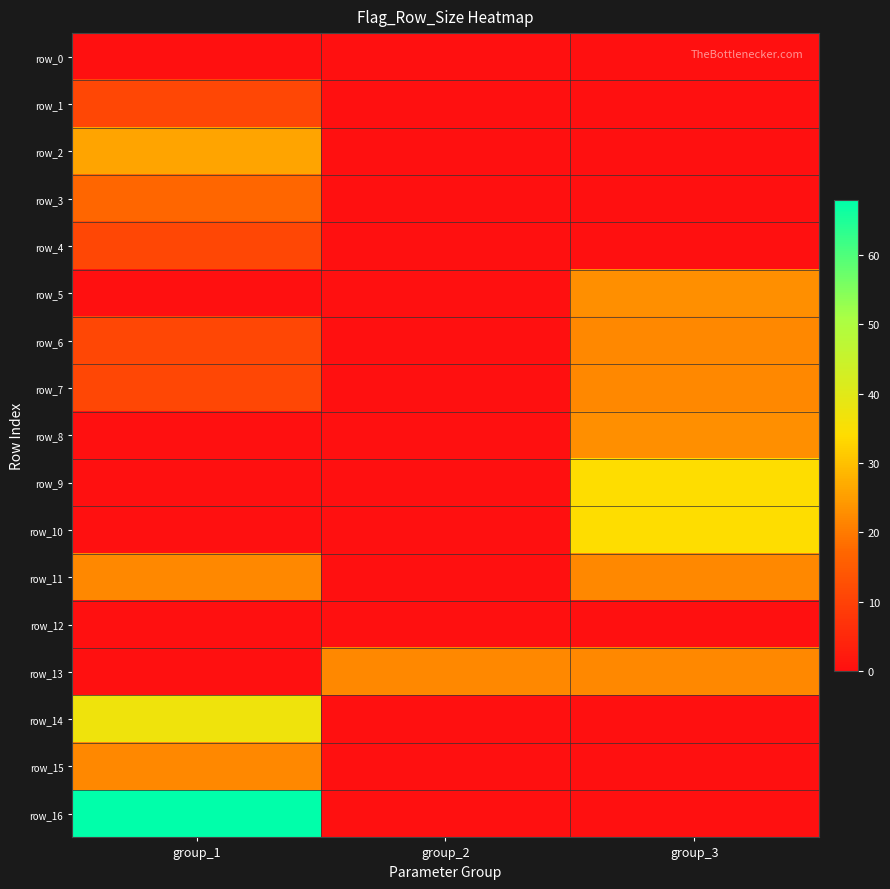

At which category does the chart reach its minimum across all series?

group_1